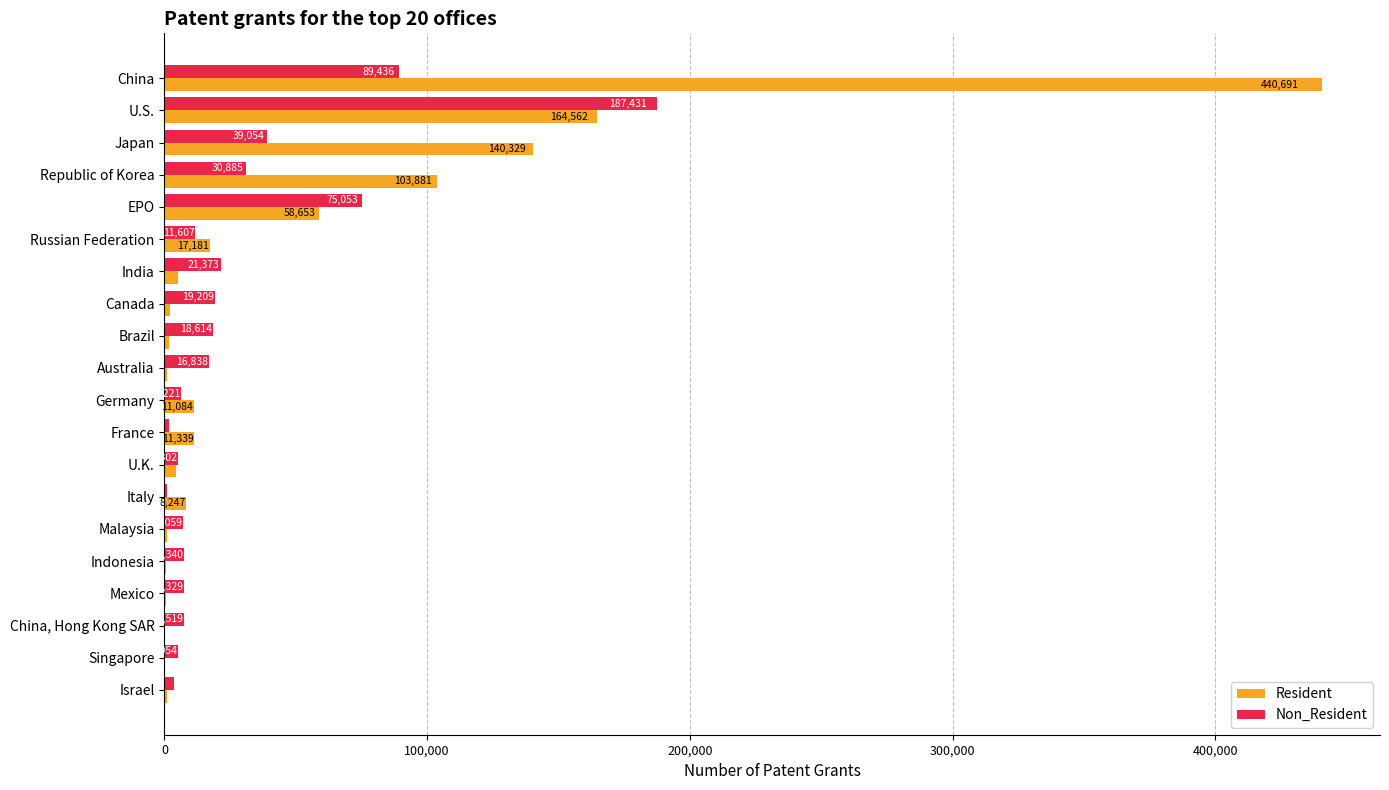

What is the sum of all Non_Resident values?

561570